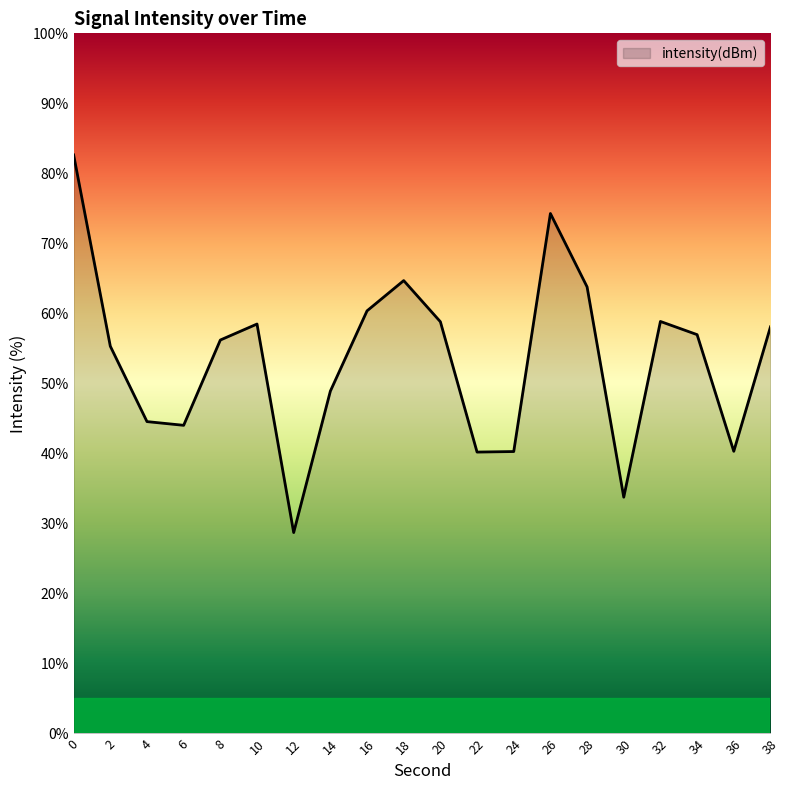

What is the smallest value displayed?

28.7